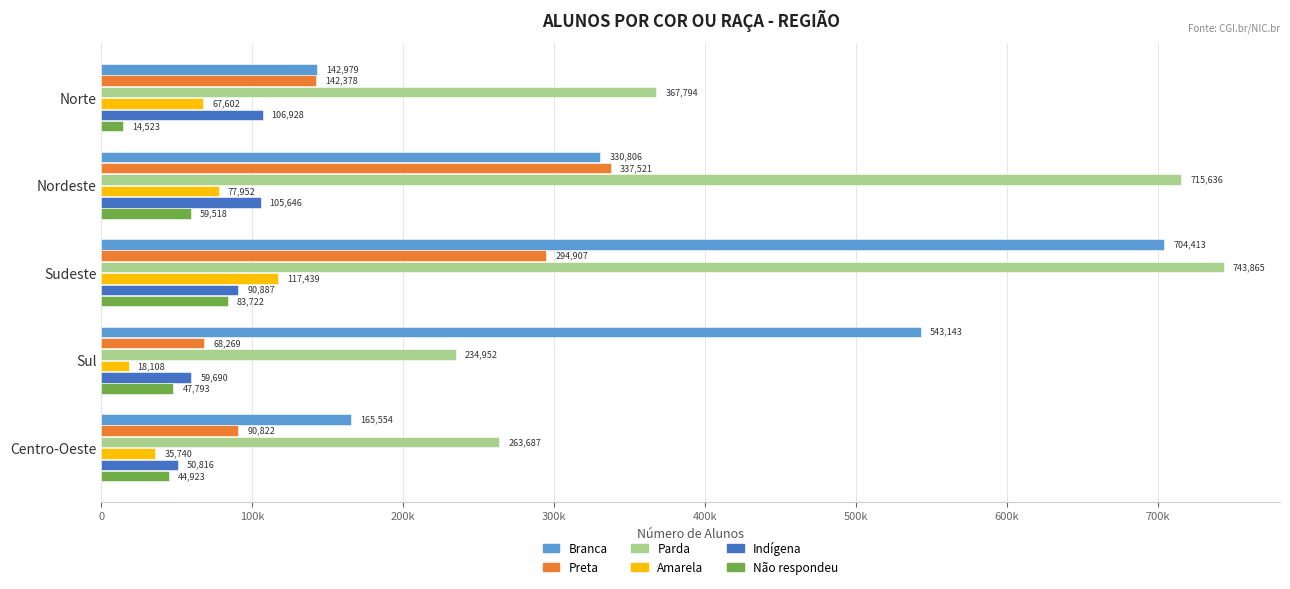

At which category is the sum across all series the highest?

Sudeste